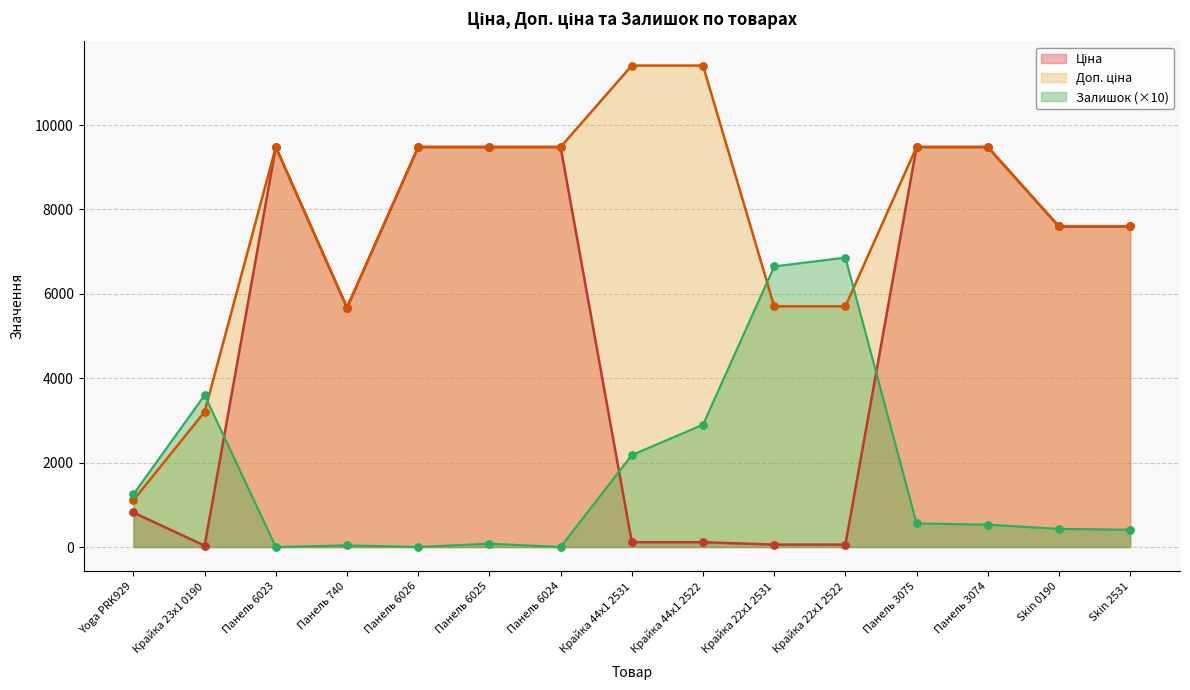

Which series reaches the minimum Y coordinate?

Залишок